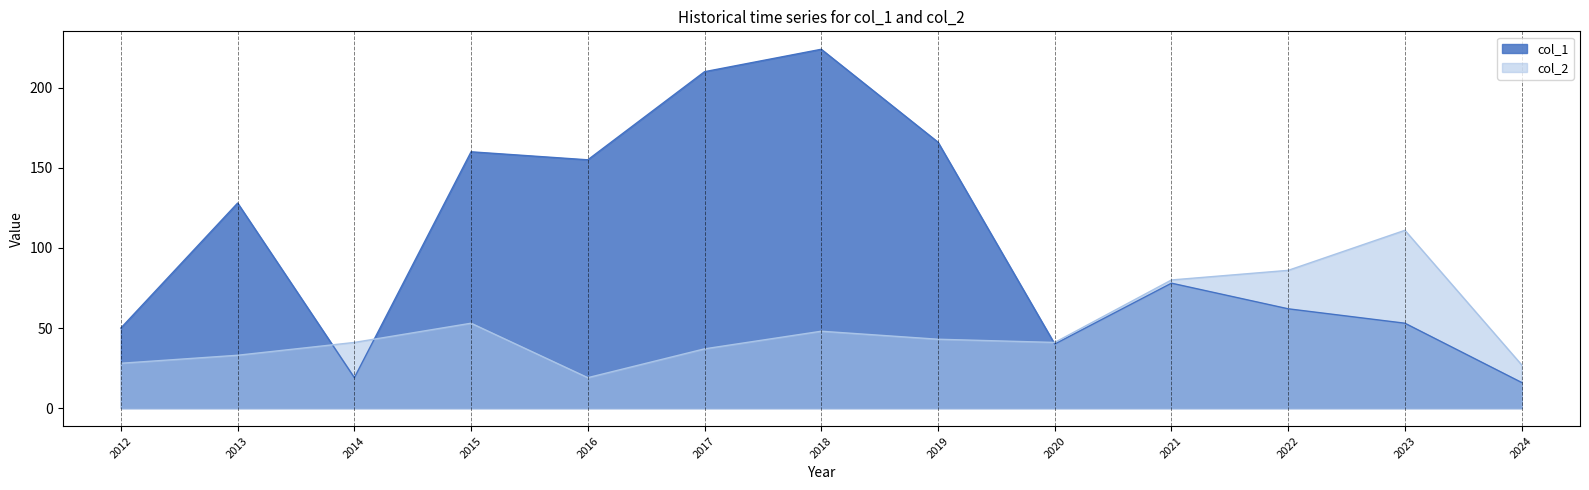

Reading left to right, transcribe all the data shown in this chart.

col_1: 2012=50	2013=128	2014=19	2015=160	2016=155	2017=210	2018=224	2019=166	2020=40	2021=78	2022=62	2023=53	2024=16
col_2: 2012=28	2013=33	2014=41	2015=53	2016=19	2017=37	2018=48	2019=43	2020=41	2021=80	2022=86	2023=111	2024=27